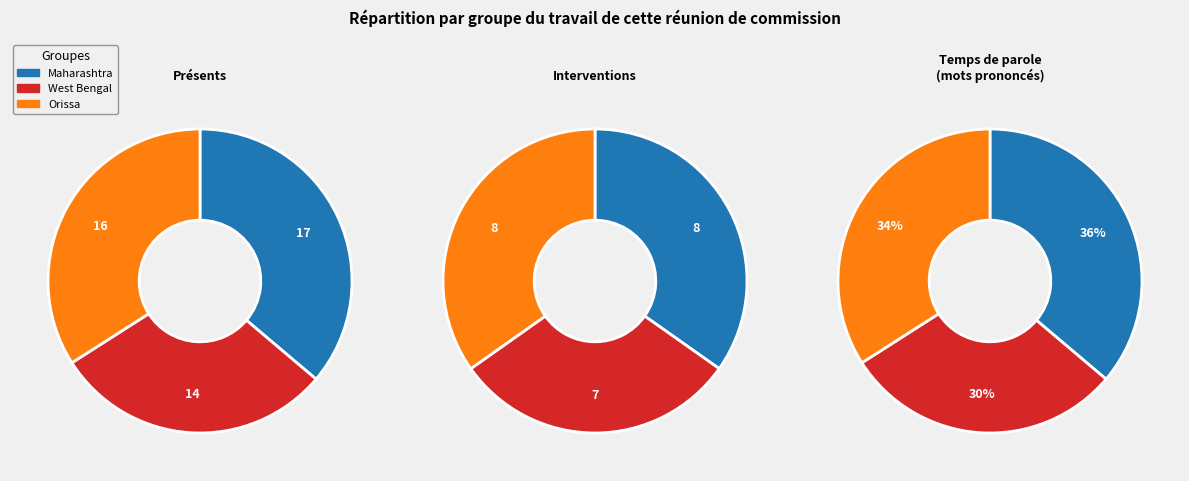

The Orissa slice represents 40% of the pie. True or false?

False